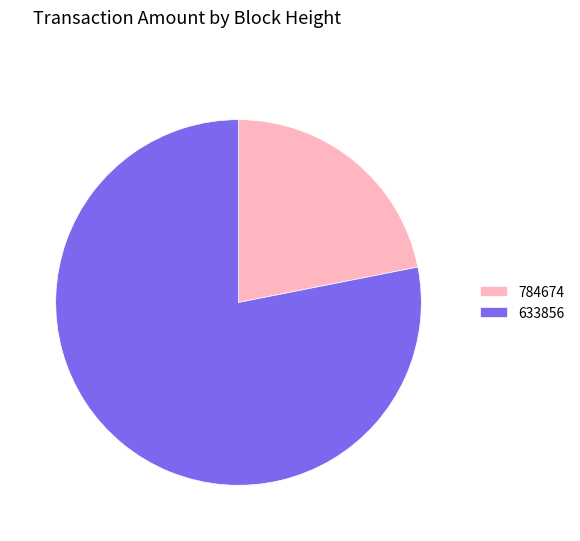

Rank the categories by value from highest to lowest.

633856, 784674